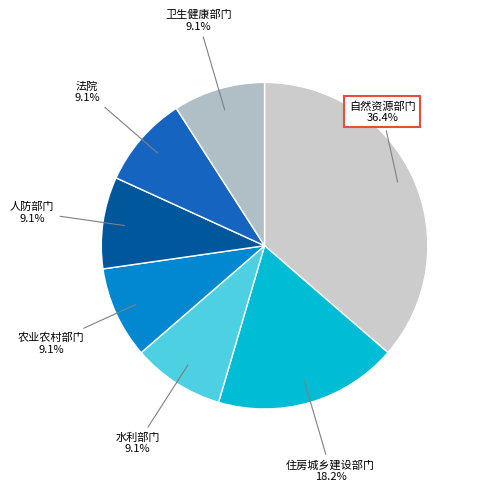

What is the largest slice in the pie chart?

自然资源部门